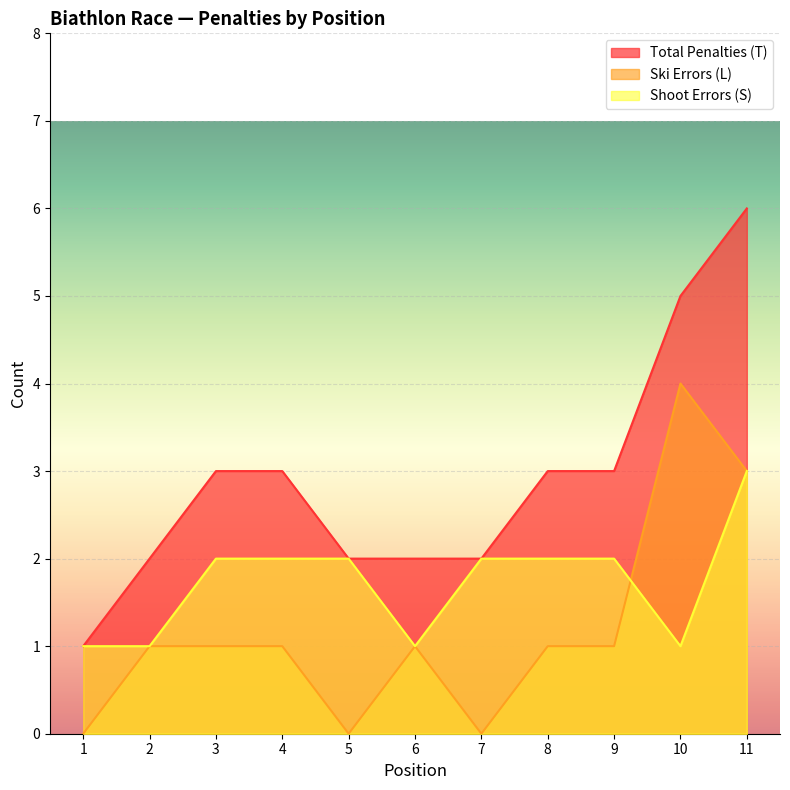

Is the value of Total Penalties (T) at 7 greater than the value of Shoot Errors (S) at 8?

No